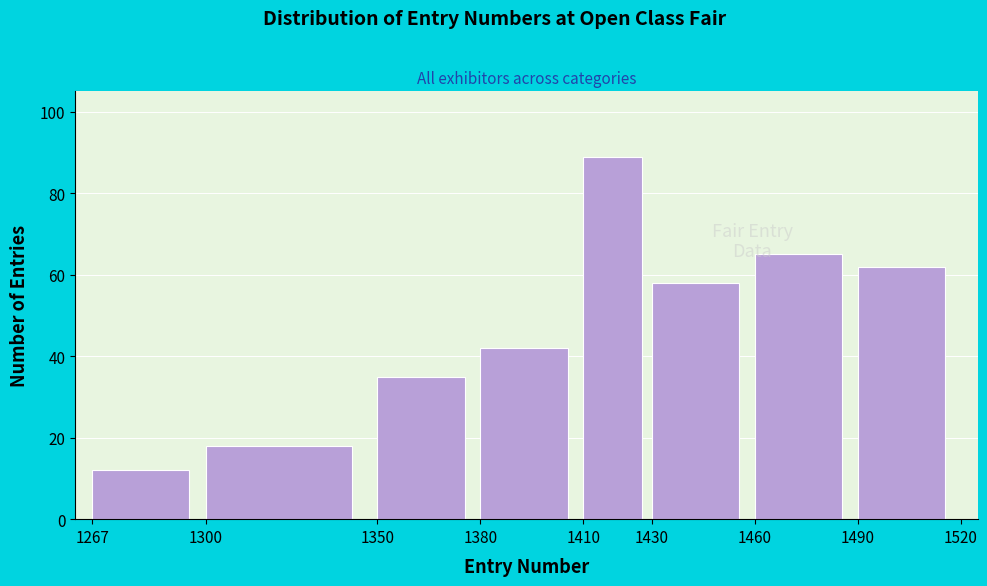

Reading left to right, list all the values displayed in this chart.

12	18	35	42	89	58	65	62